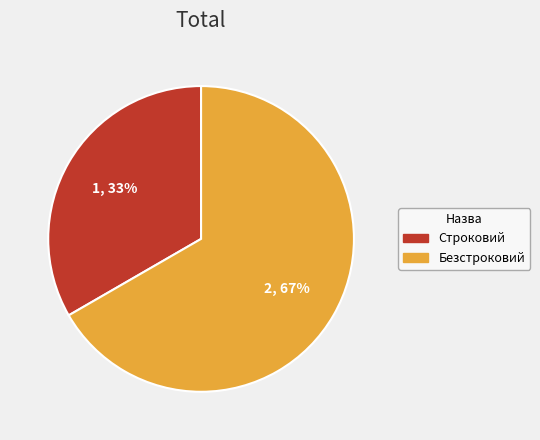

Which slice is the smallest?

Строковий